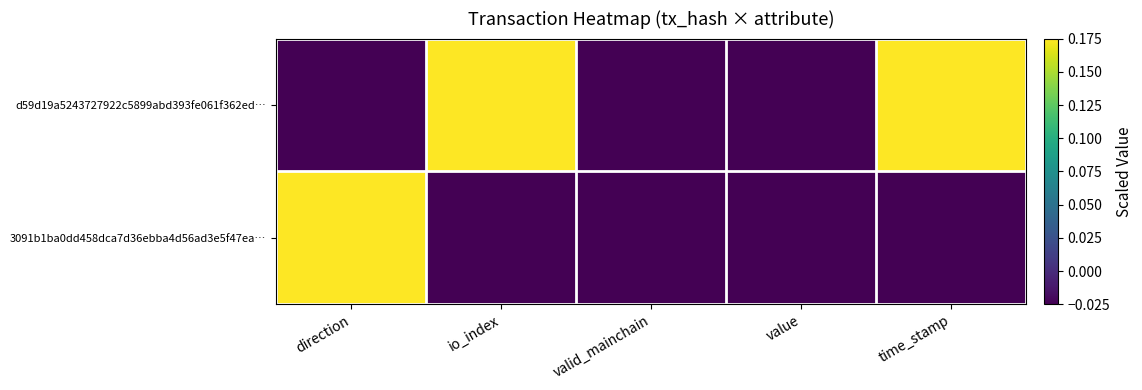

Which series has the widest spread of values?

d59d19a5243727922c5899abd393fe061f362ed…